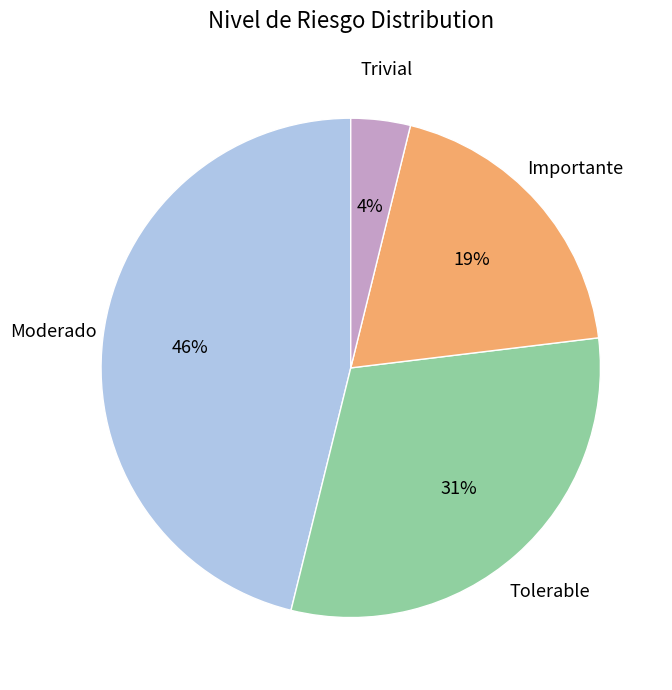

True or false: Tolerable accounts for 20% of the total.

False